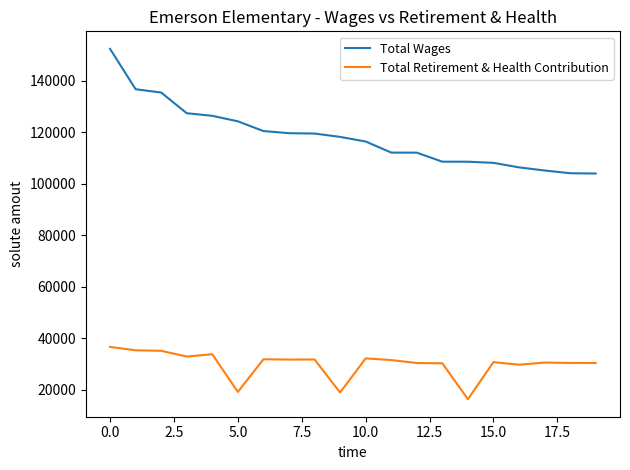

Rank the series by their maximum value, from lowest to highest.

Total Retirement & Health Contribution, Total Wages